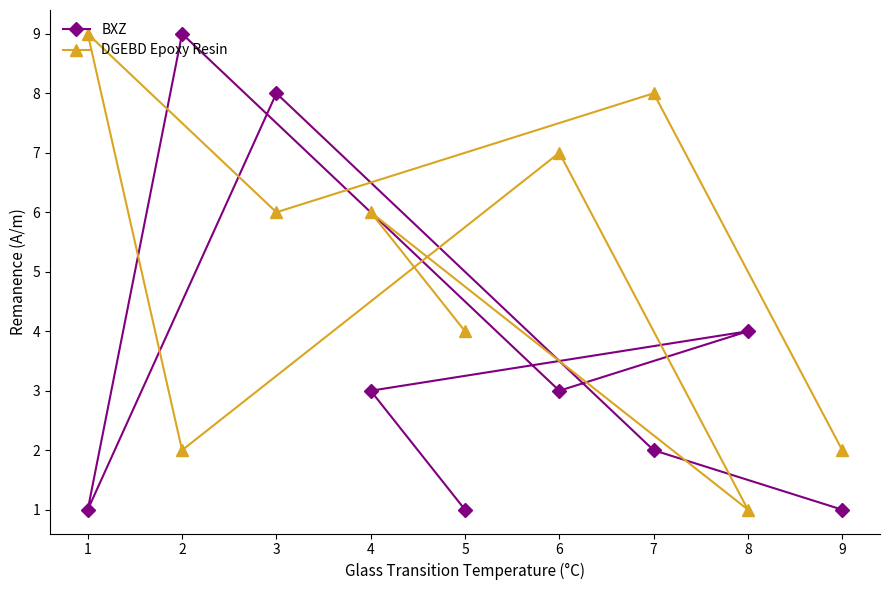

The value of DGEBD Epoxy Resin at 9 is 2. True or false?

True